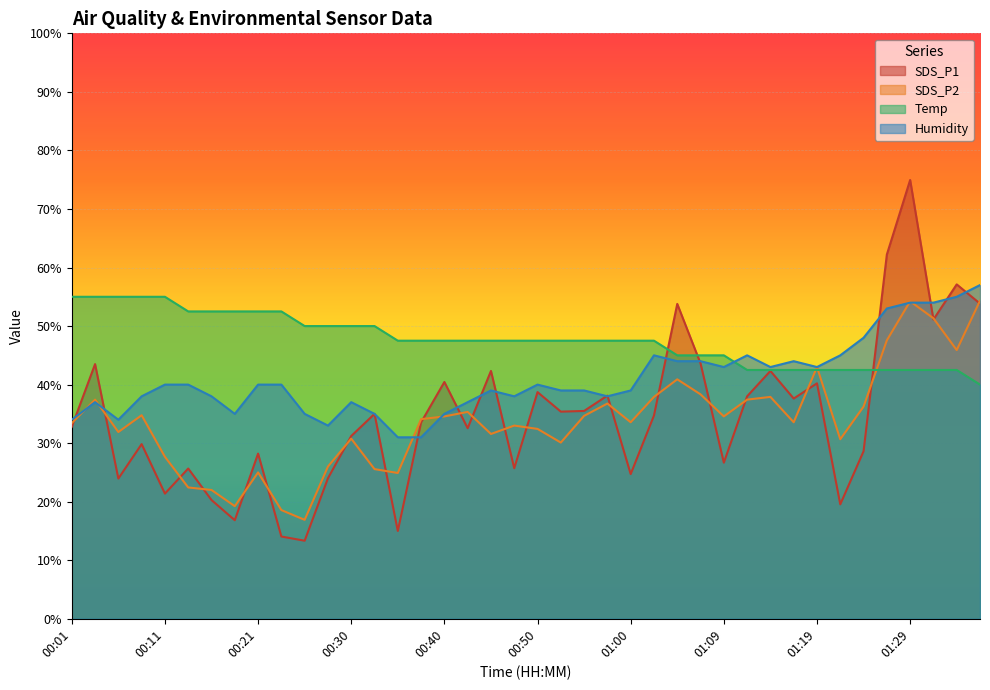

At how many categories does at least one series exceed 55?

9